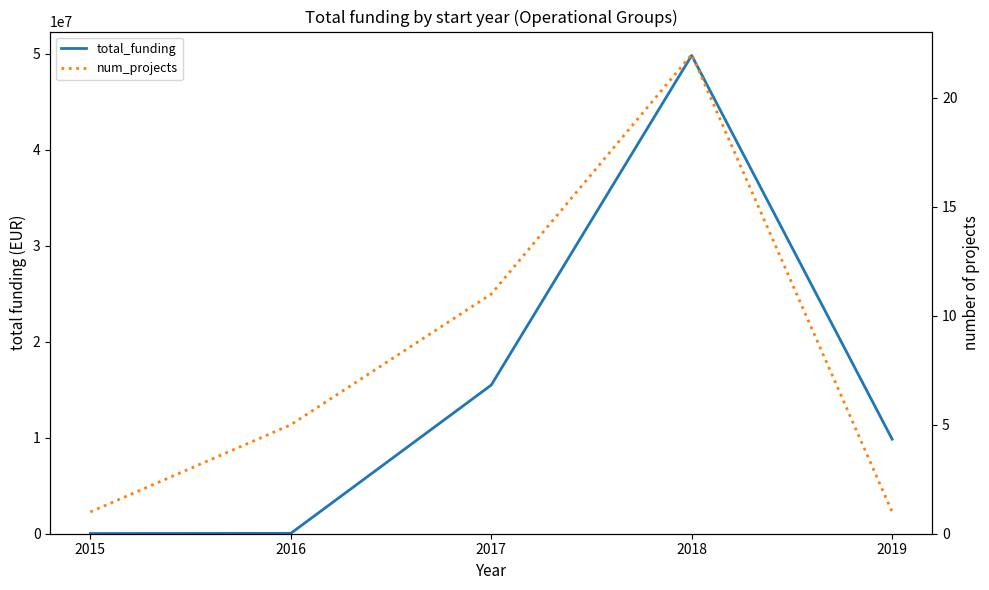

What is the minimum value shown in the chart?

1